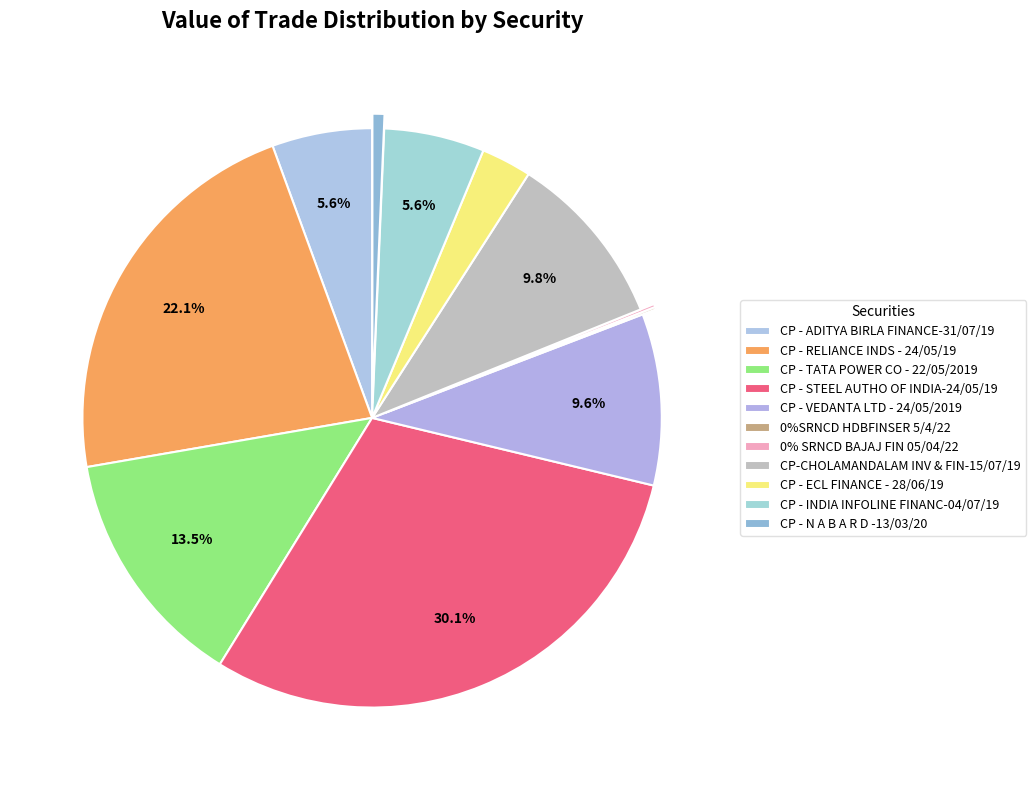

Is there any slice that represents more than half of the pie?

No